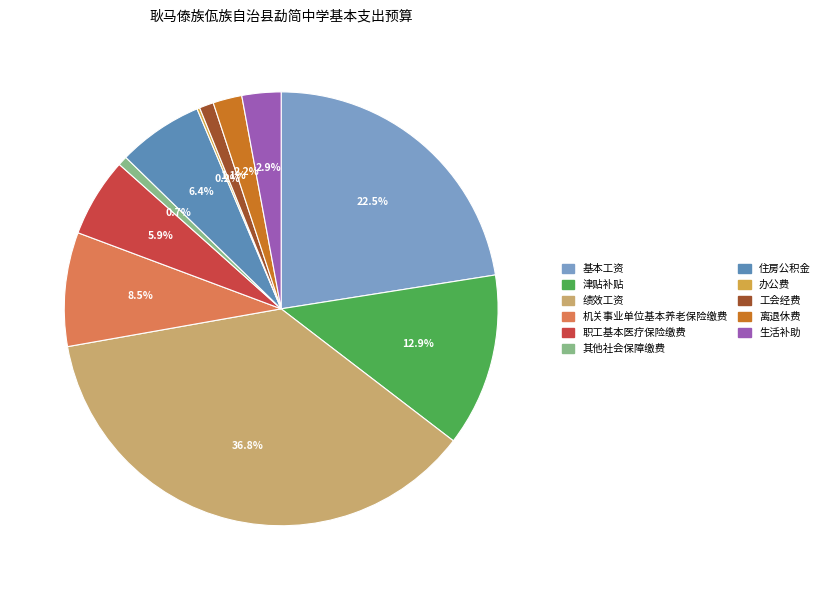

To the nearest percent, what portion does 住房公积金 represent?

6%